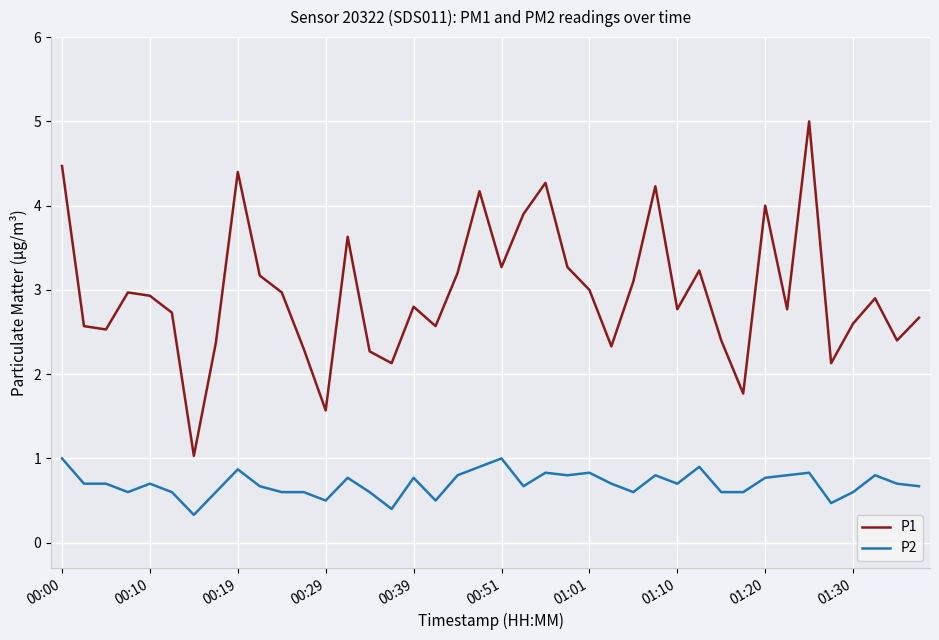

List the series in order of their overall mean, highest first.

P1, P2